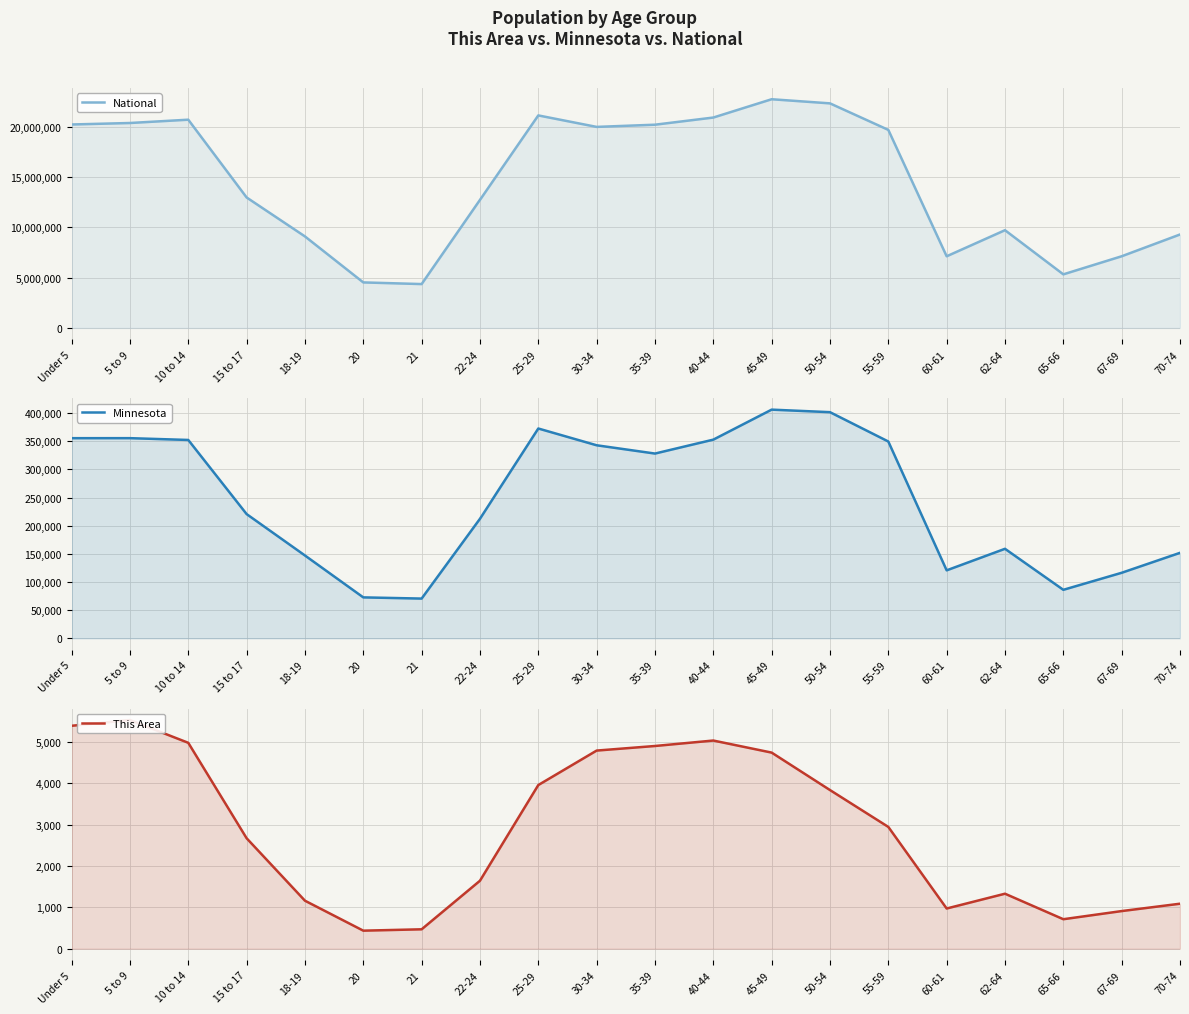

True or false: National and Minnesota cross at least once.

False